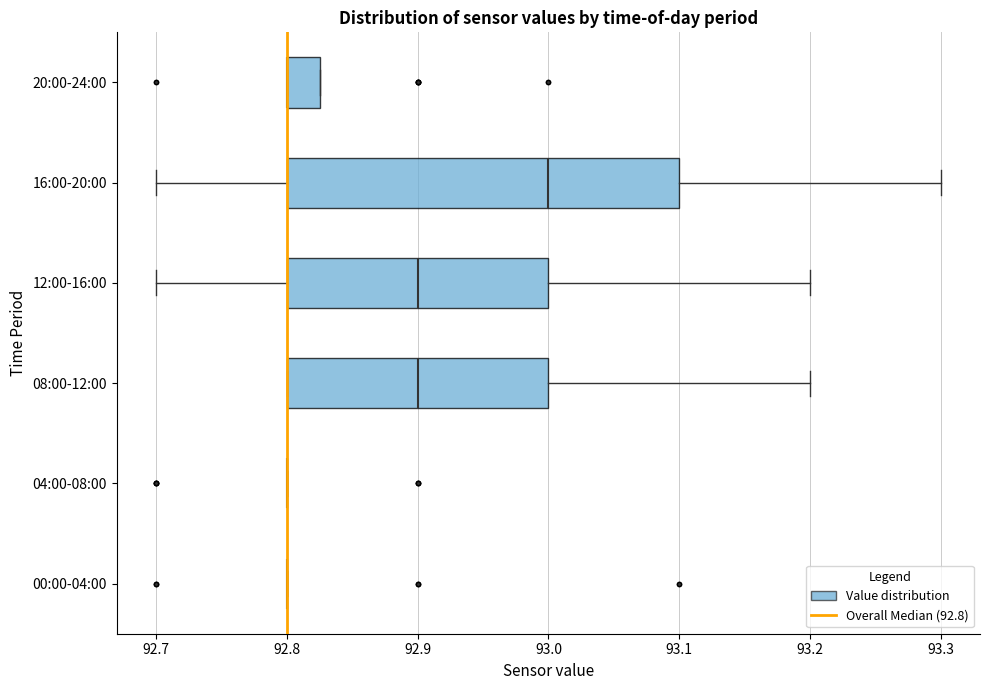

Where is the left edge of the box for 20:00-24:00 on the x-axis? The values are not printed on the chart, so give them approximately, as read against the axis.

92.80